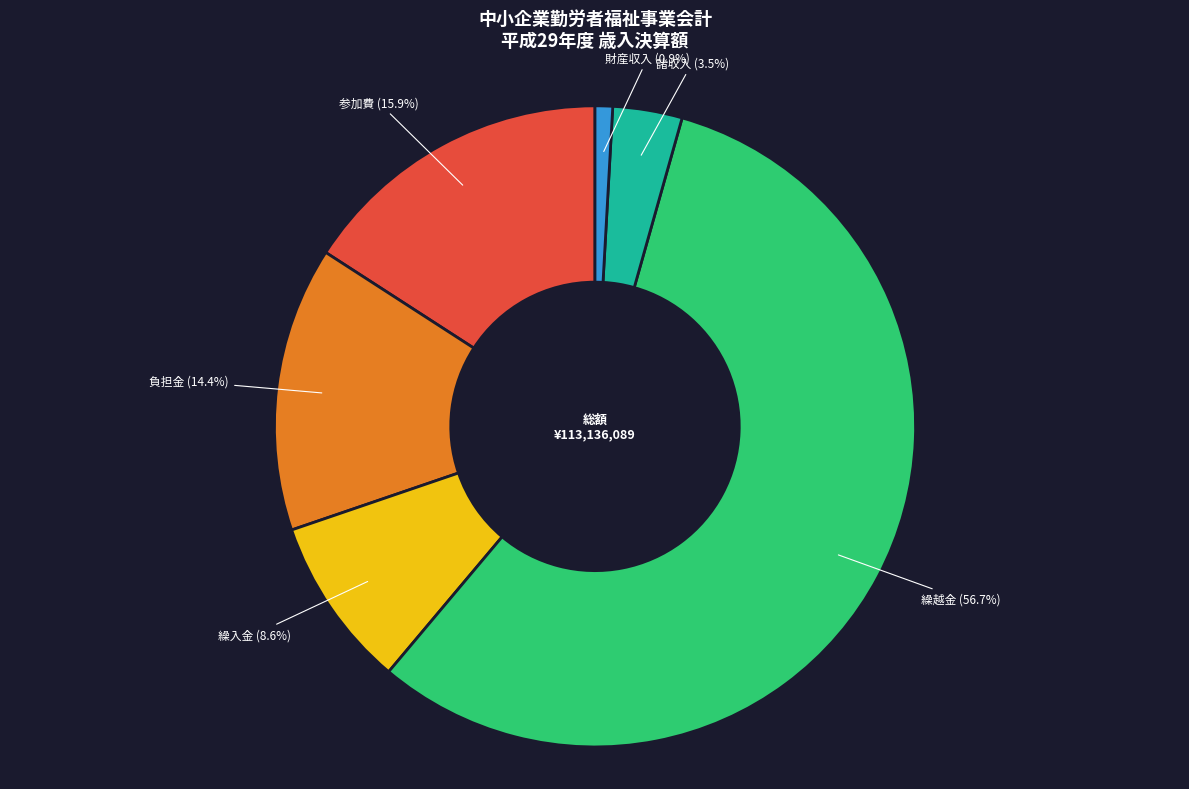

Count the number of slices in the pie.

6